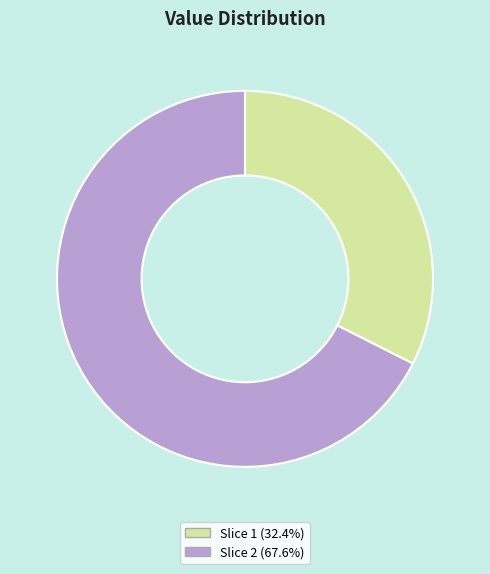

Is there any slice that represents more than half of the pie?

Yes